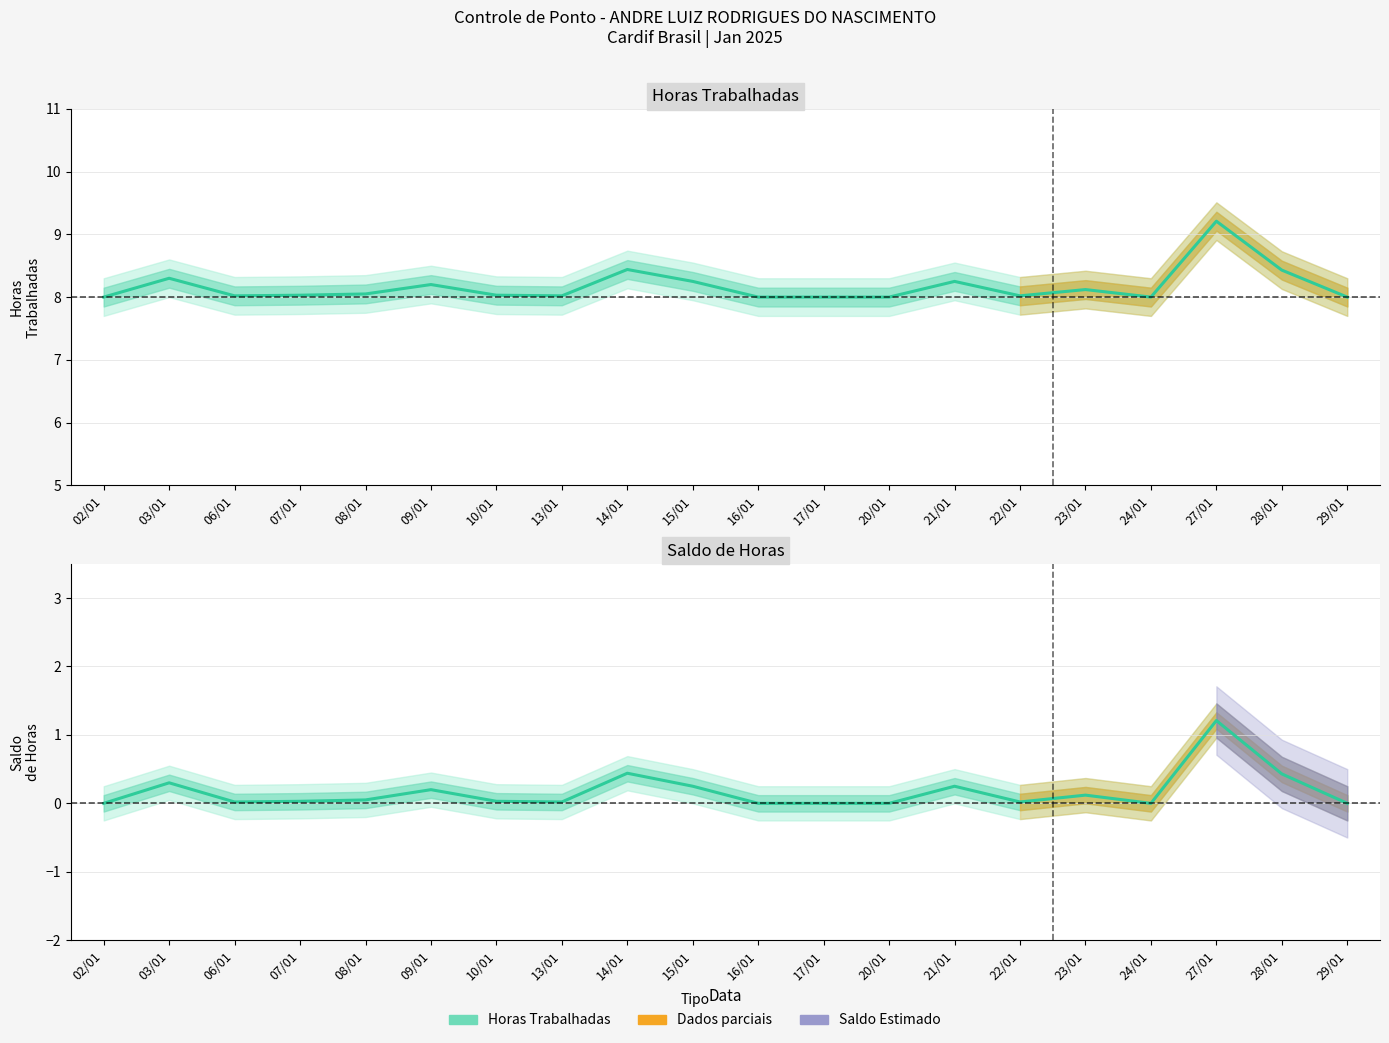

True or false: Saldo de Horas and Horas Trabalhadas intersect in this chart.

False